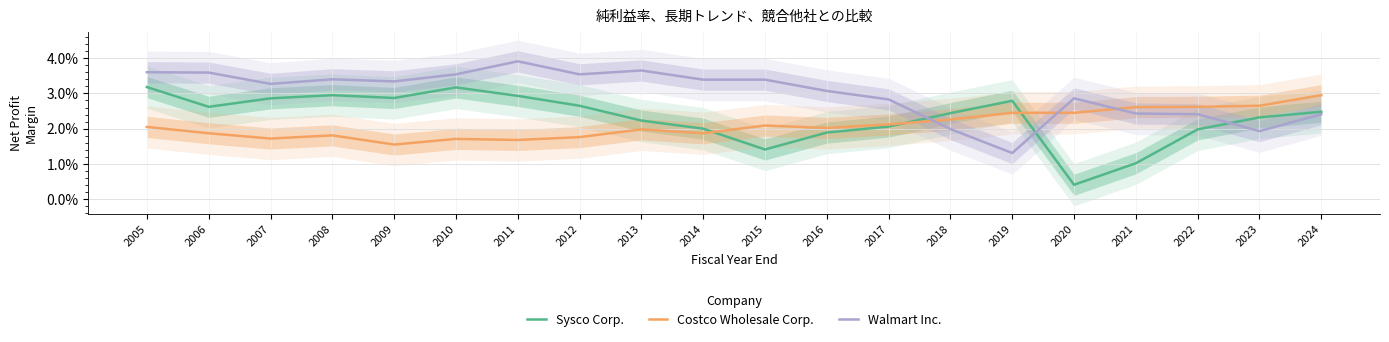

Between which two adjacent categories do Sysco Corp. and Costco Wholesale Corp. first intersect?

2014 and 2015